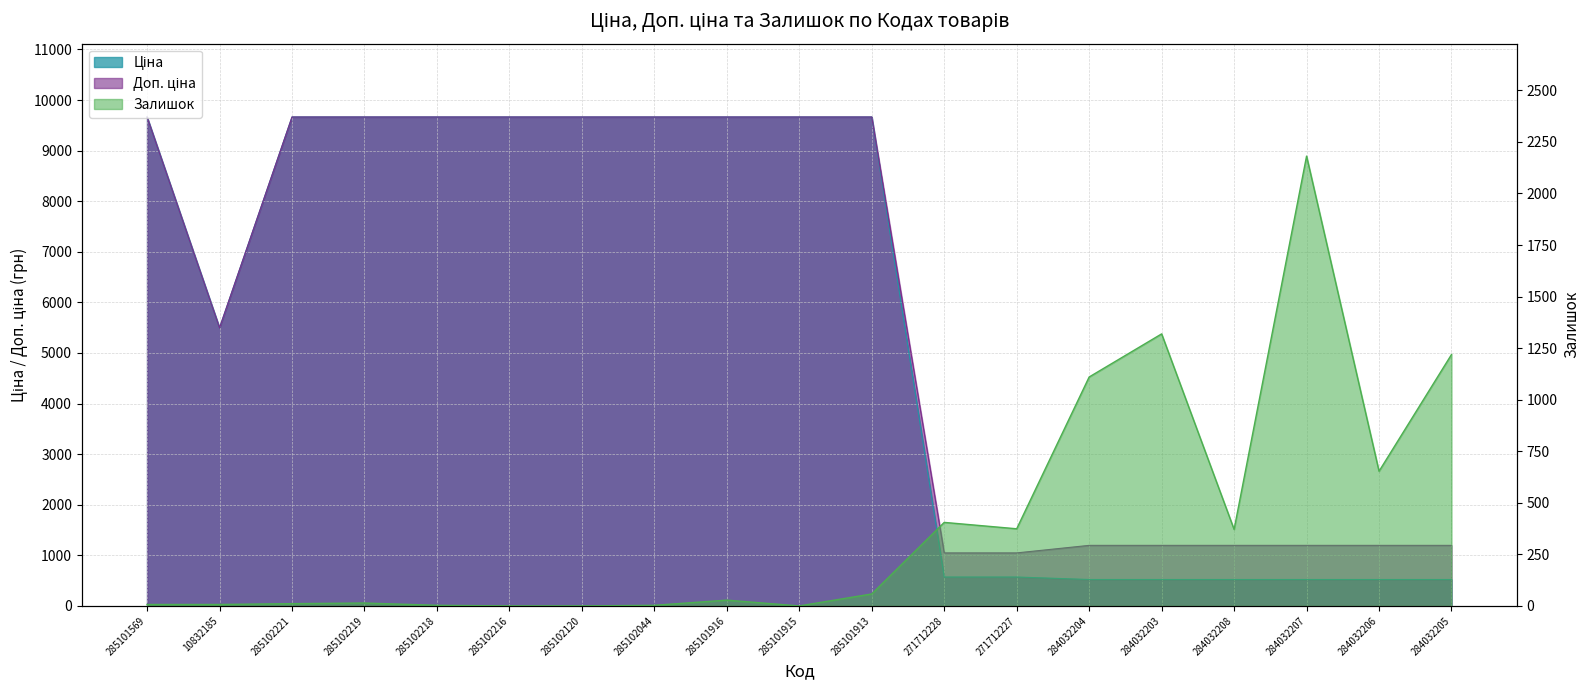

True or false: Ціна has a value of 522.2 at 284032207.

True